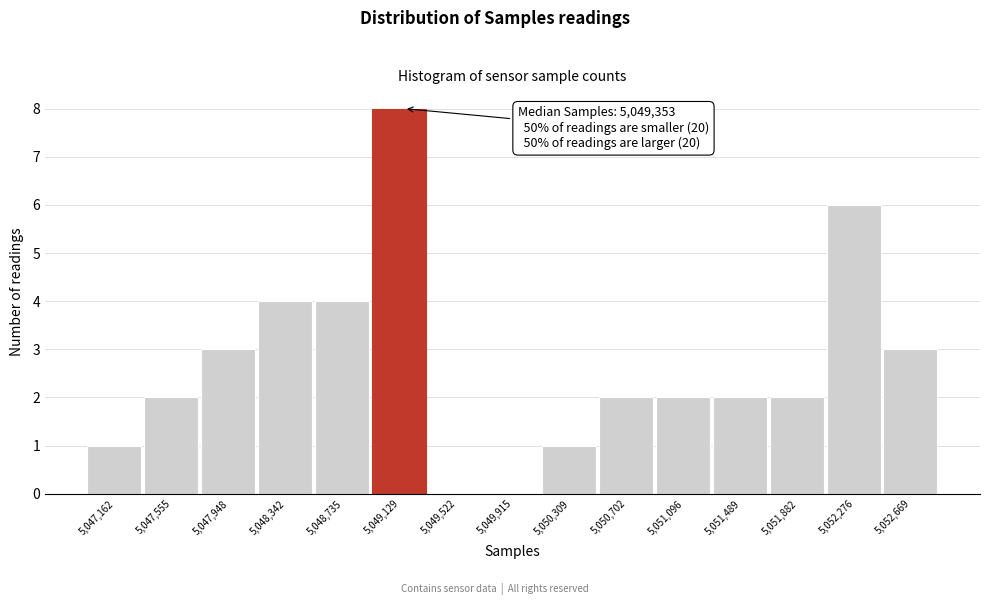

Reading left to right, transcribe all the data shown in this chart.

5,047,162=1	5,047,555=2	5,047,948=3	5,048,342=4	5,048,735=4	5,049,129=8	5,049,522=0	5,049,915=0	5,050,309=1	5,050,702=2	5,051,096=2	5,051,489=2	5,051,882=2	5,052,276=6	5,052,669=3